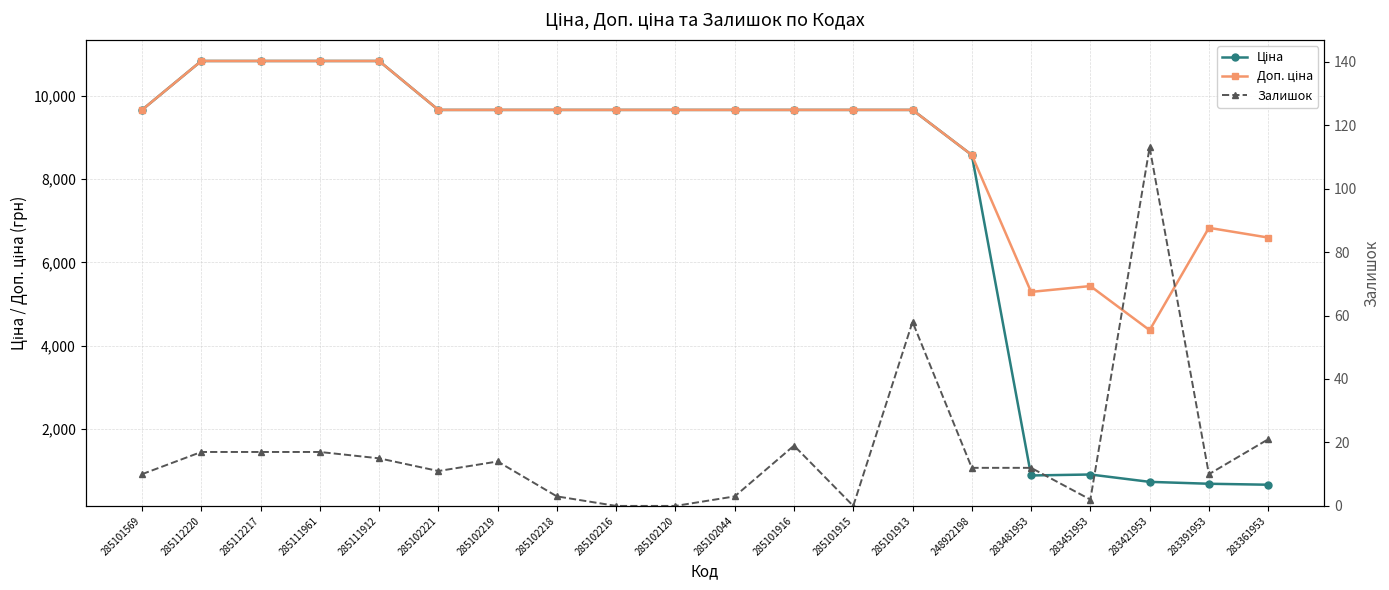

What is the label of the 1st point from the left?

285101569